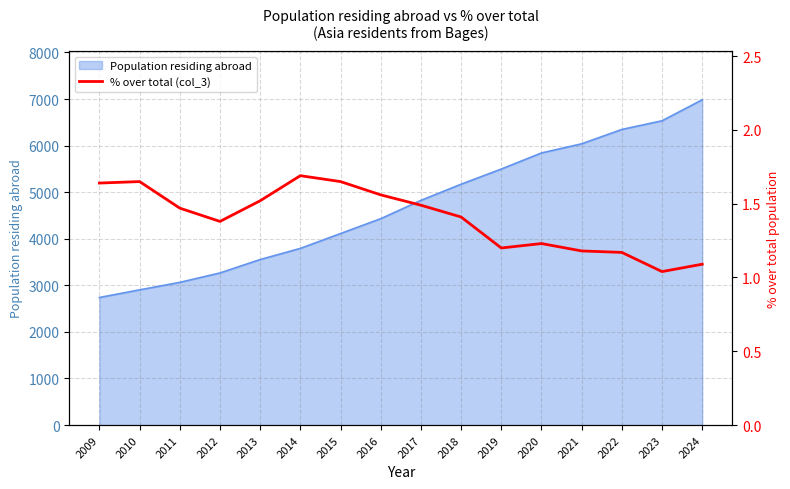

Rank the categories by value from highest to lowest.

2014, 2010, 2015, 2009, 2016, 2013, 2017, 2011, 2018, 2012, 2020, 2019, 2021, 2022, 2024, 2023